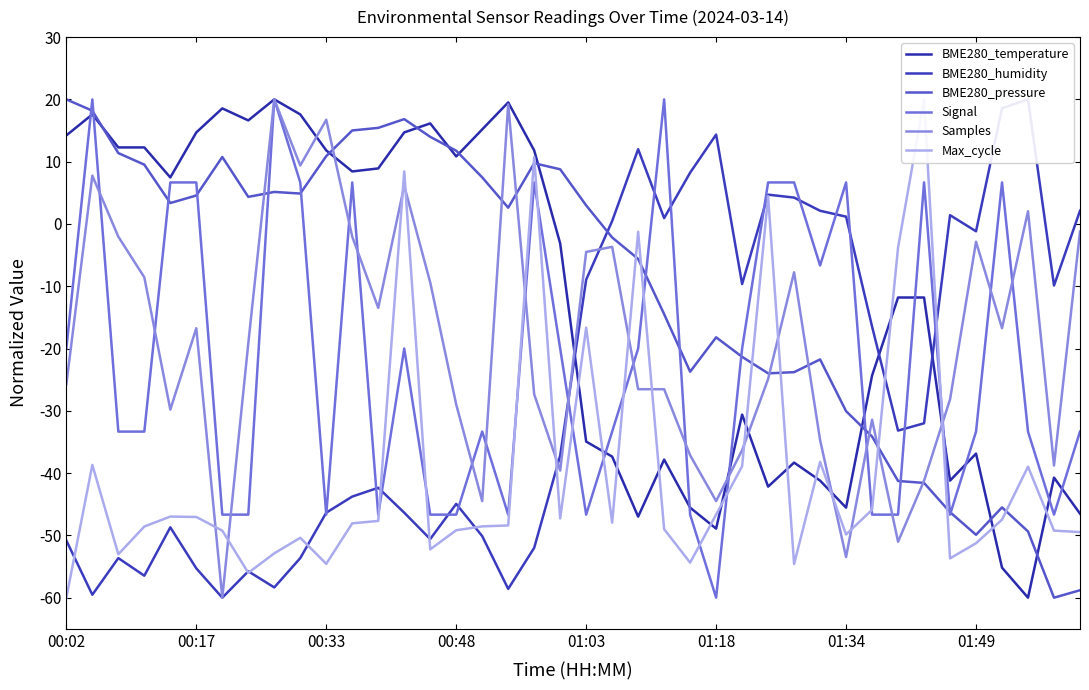

At which category is the sum across all series the highest?

13